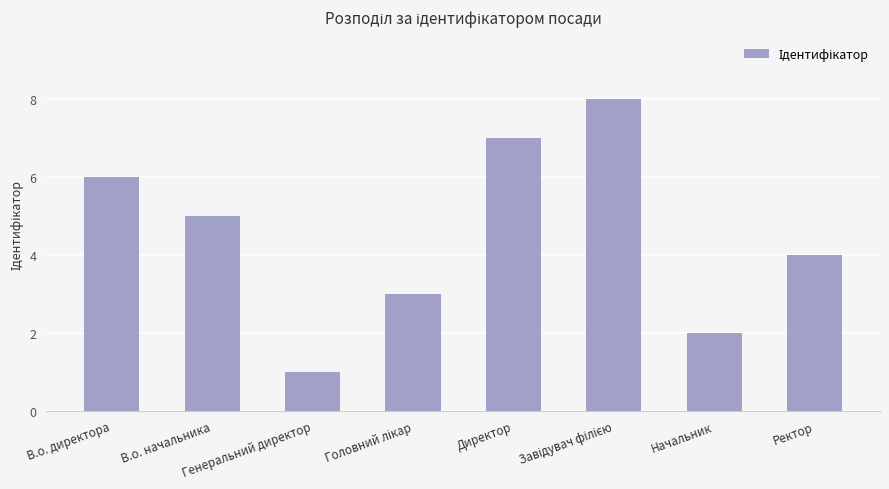

True or false: the data shows 1 at Начальник.

False